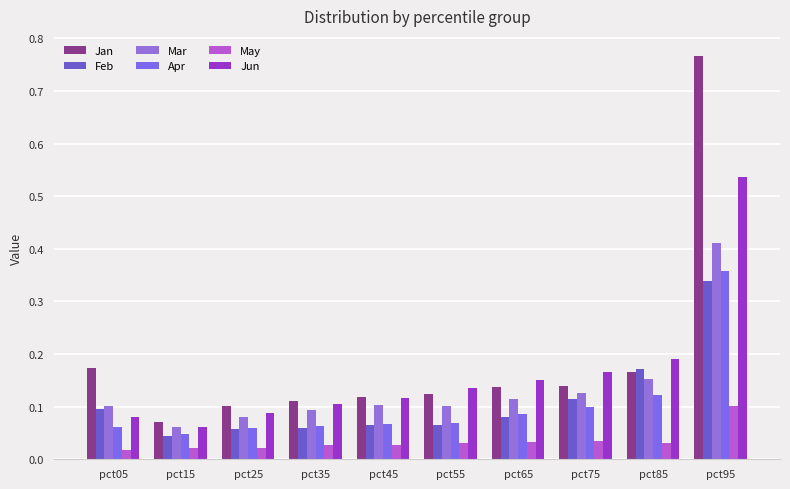

Reading left to right, transcribe all the data shown in this chart.

Jan: 0.2	0.1	0.1	0.1	0.1	0.1	0.1	0.1	0.2	0.8
Feb: 0.1	0.0	0.1	0.1	0.1	0.1	0.1	0.1	0.2	0.3
Mar: 0.1	0.1	0.1	0.1	0.1	0.1	0.1	0.1	0.2	0.4
Apr: 0.1	0.0	0.1	0.1	0.1	0.1	0.1	0.1	0.1	0.4
May: 0.0	0.0	0.0	0.0	0.0	0.0	0.0	0.0	0.0	0.1
Jun: 0.1	0.1	0.1	0.1	0.1	0.1	0.2	0.2	0.2	0.5